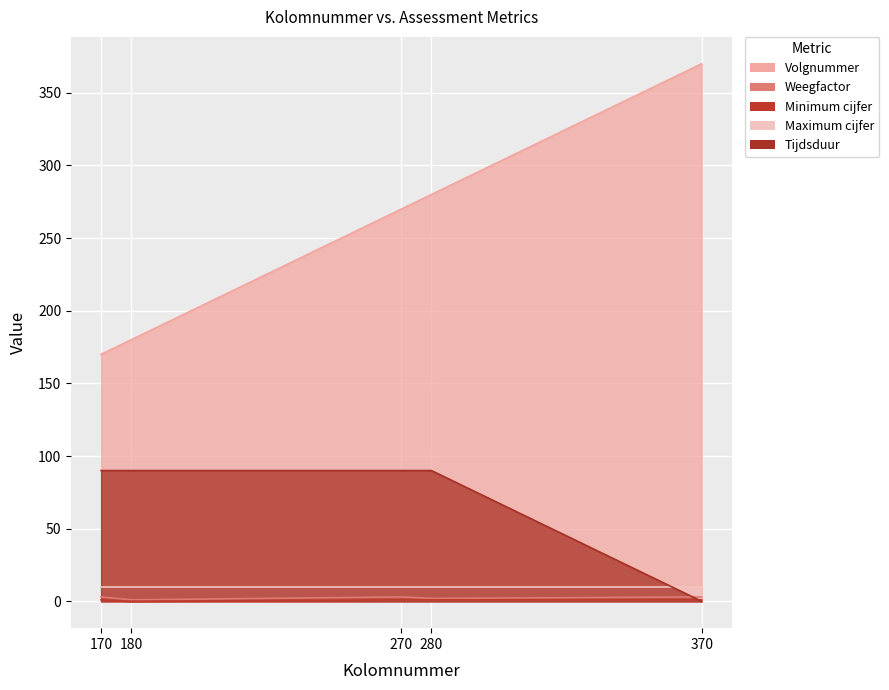

What is the total value across all series at 370?

374